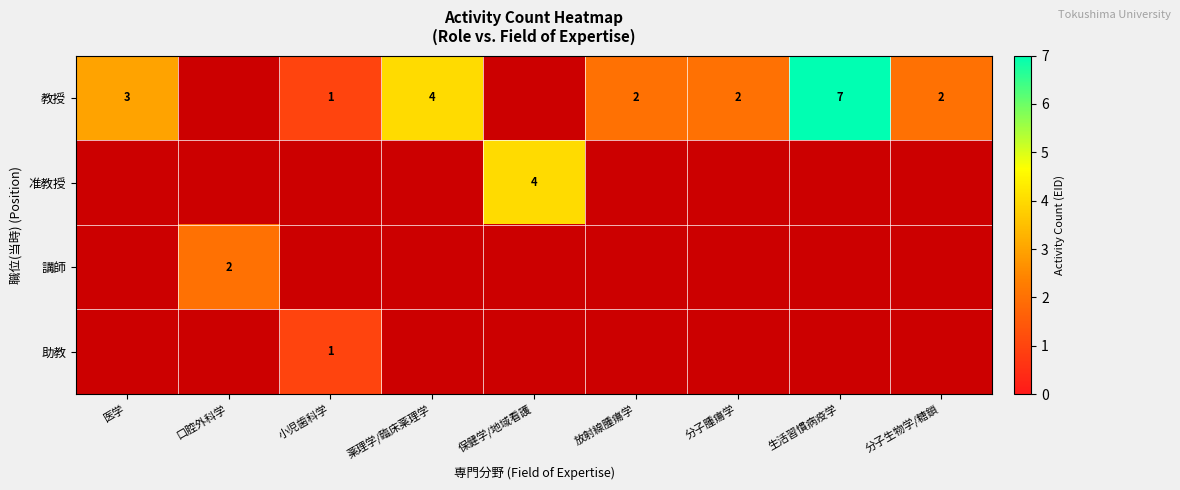

What is the total value across all series at 医学?

3